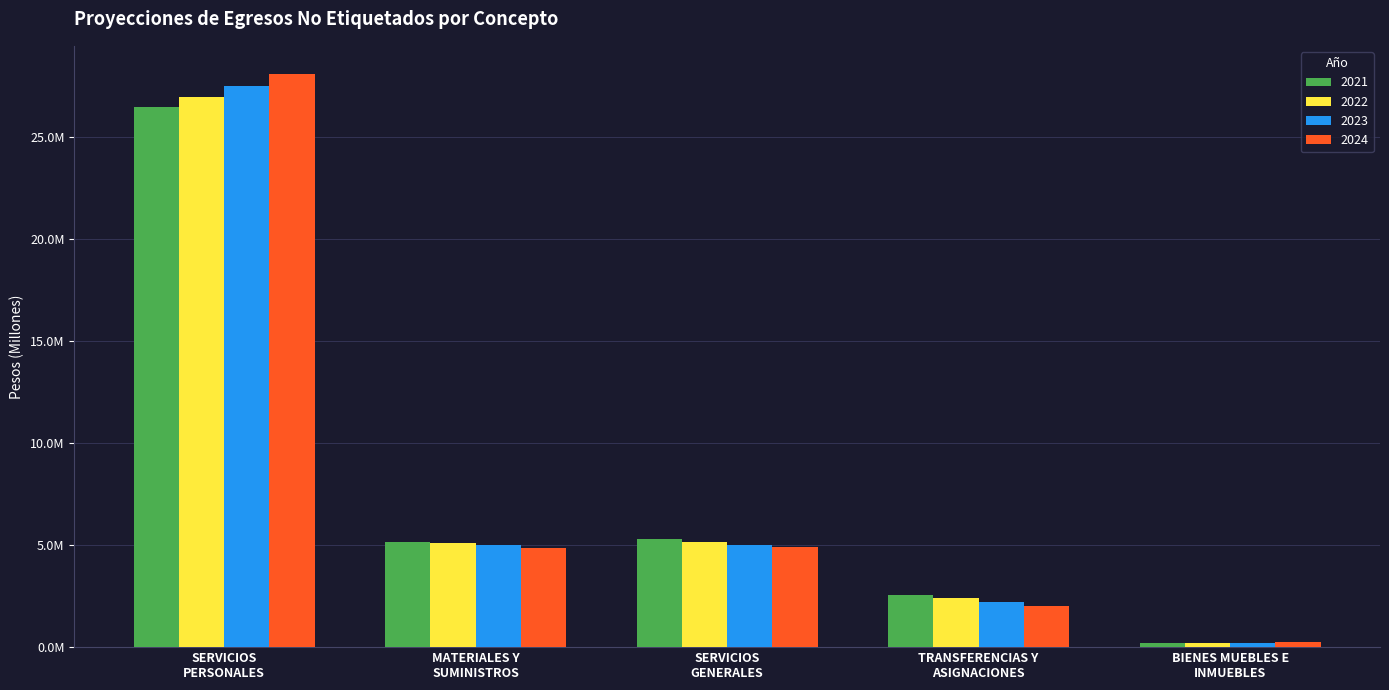

What is the spread (max minus min) of values at BIENES MUEBLES E
INMUEBLES?

19455.6